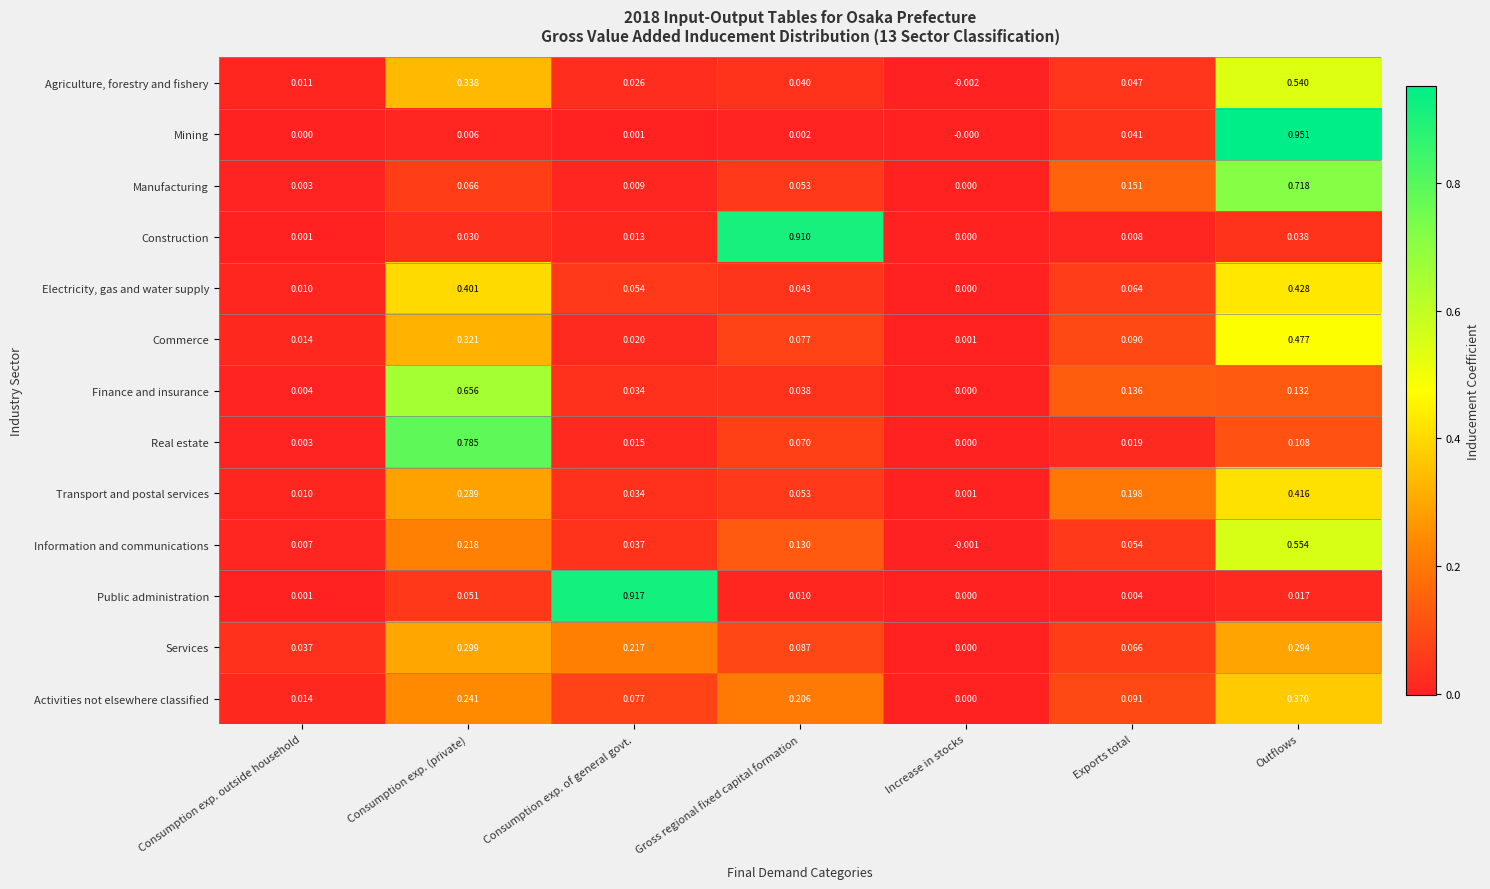

Where does the Information and communications series first go above 0?

Consumption exp. outside household